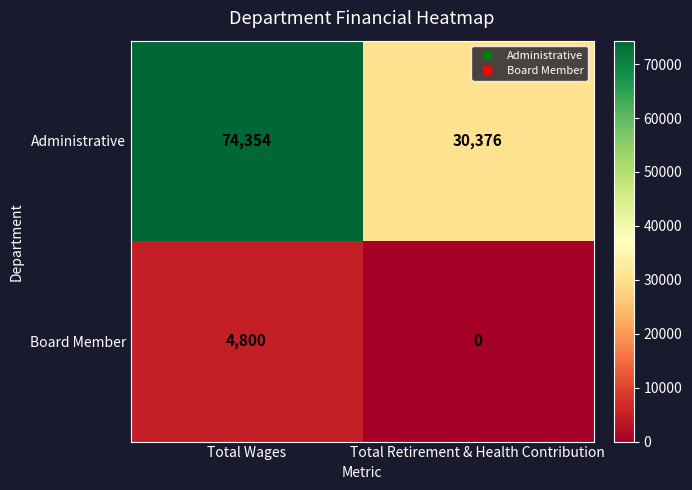

What is the difference between the maximum and minimum values in the Board Member series?

4800